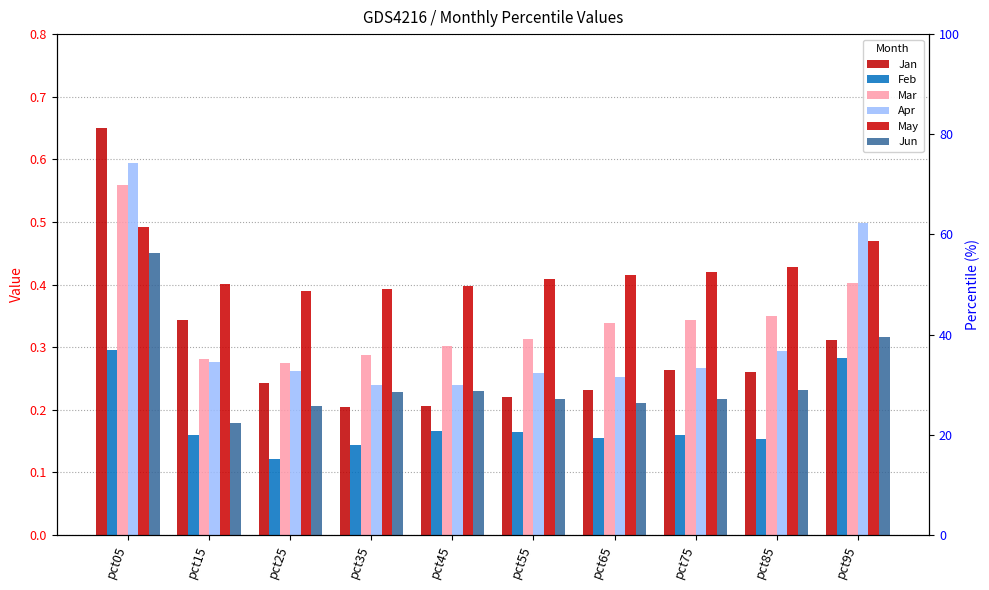

Which series has the largest total across all categories?

May